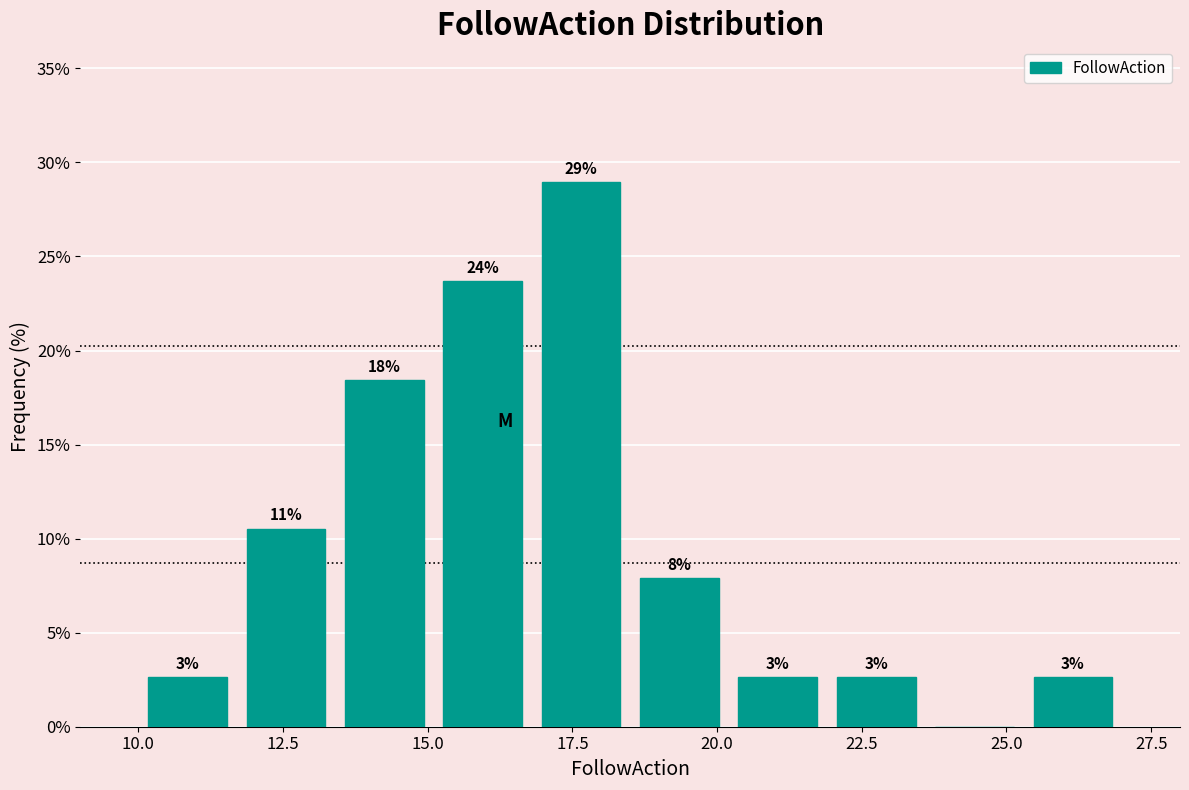

Around what value on the x-axis is the tallest bar? Give the approximate position of its centre, as read against the axis.

17.5